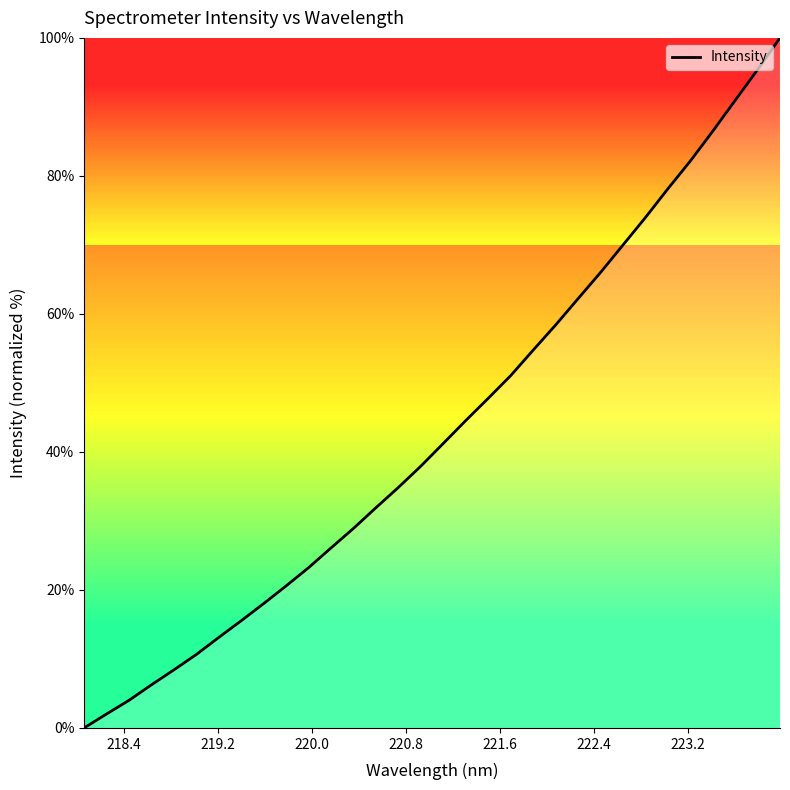

What is the difference between the maximum and minimum values?

100.0